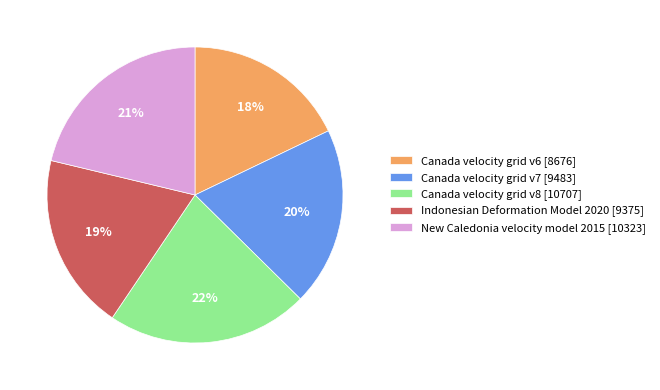

To the nearest percent, what portion does Indonesian Deformation Model 2020 represent?

19%